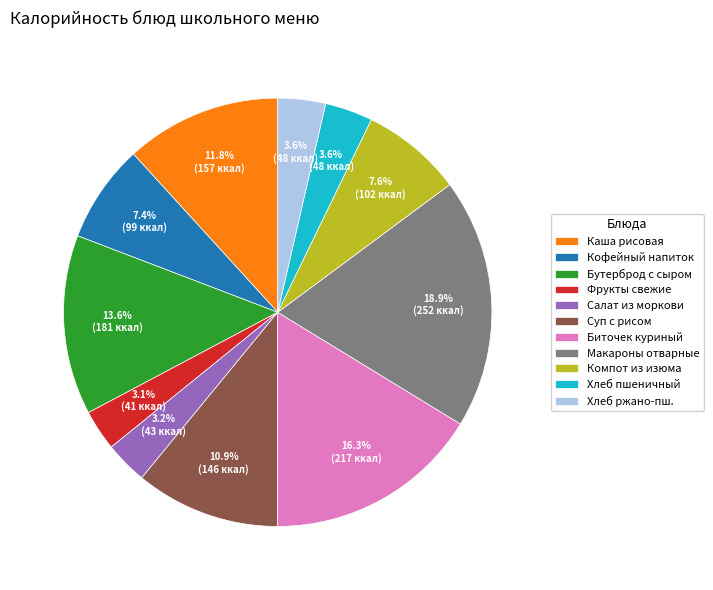

Does Фрукты свежие represent more than half of the total?

No